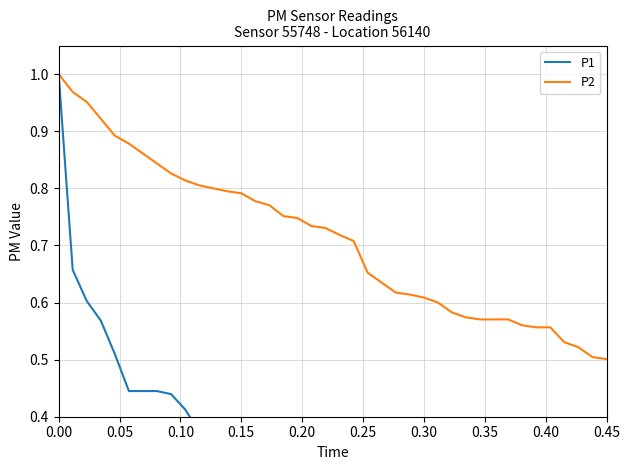

What are all the series names shown in the legend?

P1, P2